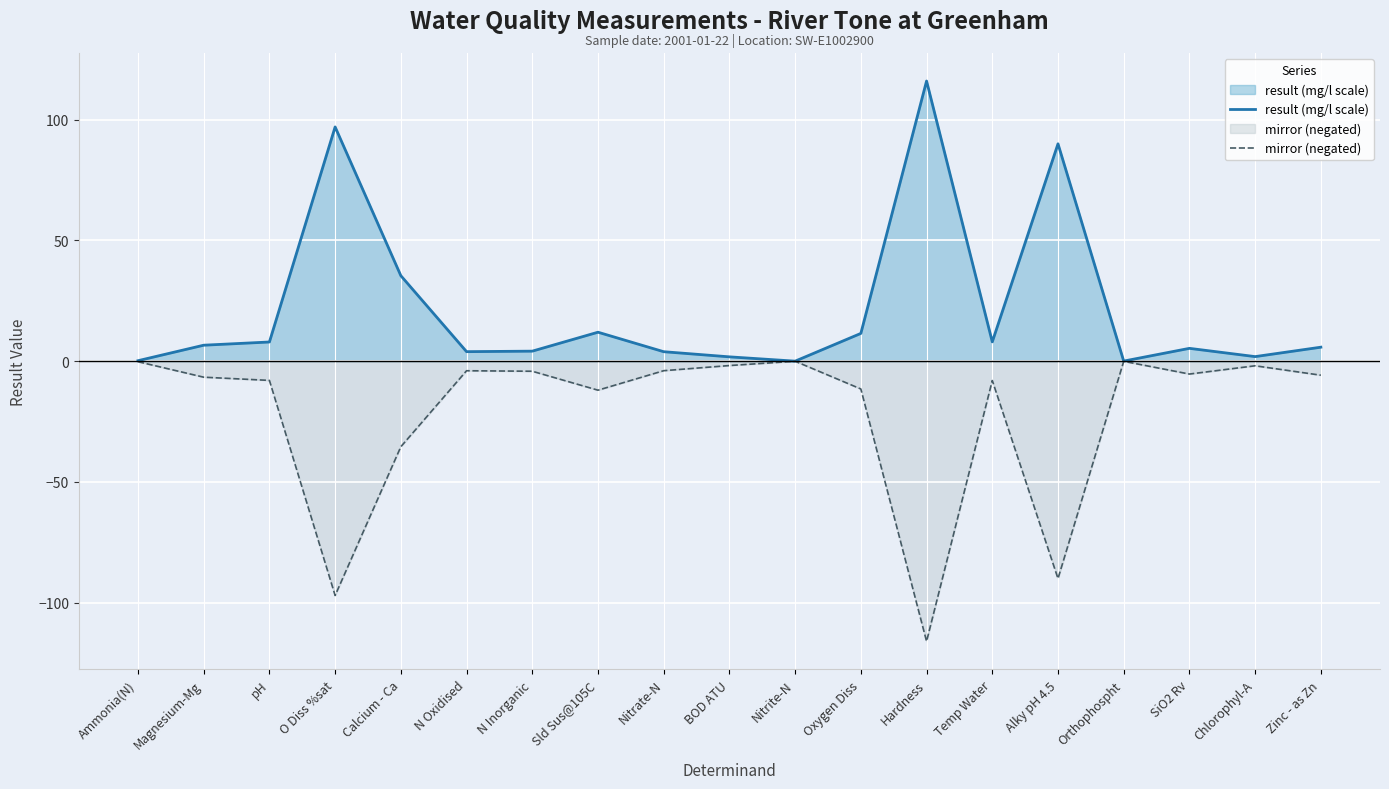

In mirror (negated), how many points are higher than both neighbors (excluding endpoints)?

5